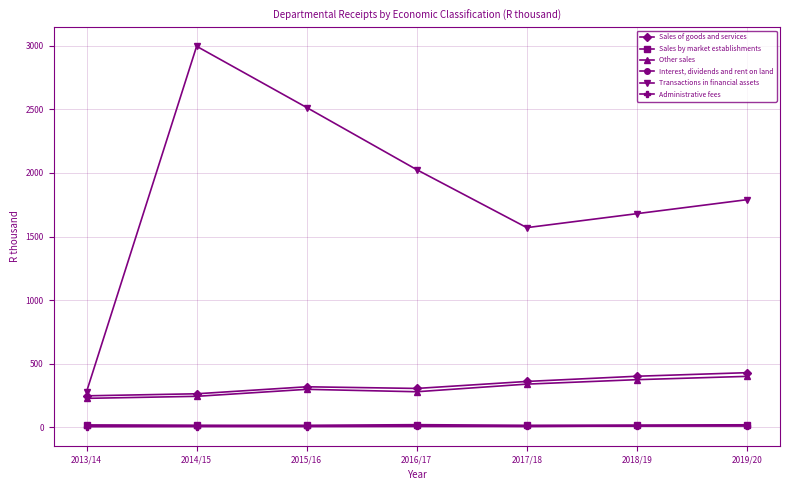

Which series has the widest spread of values?

Transactions in financial assets